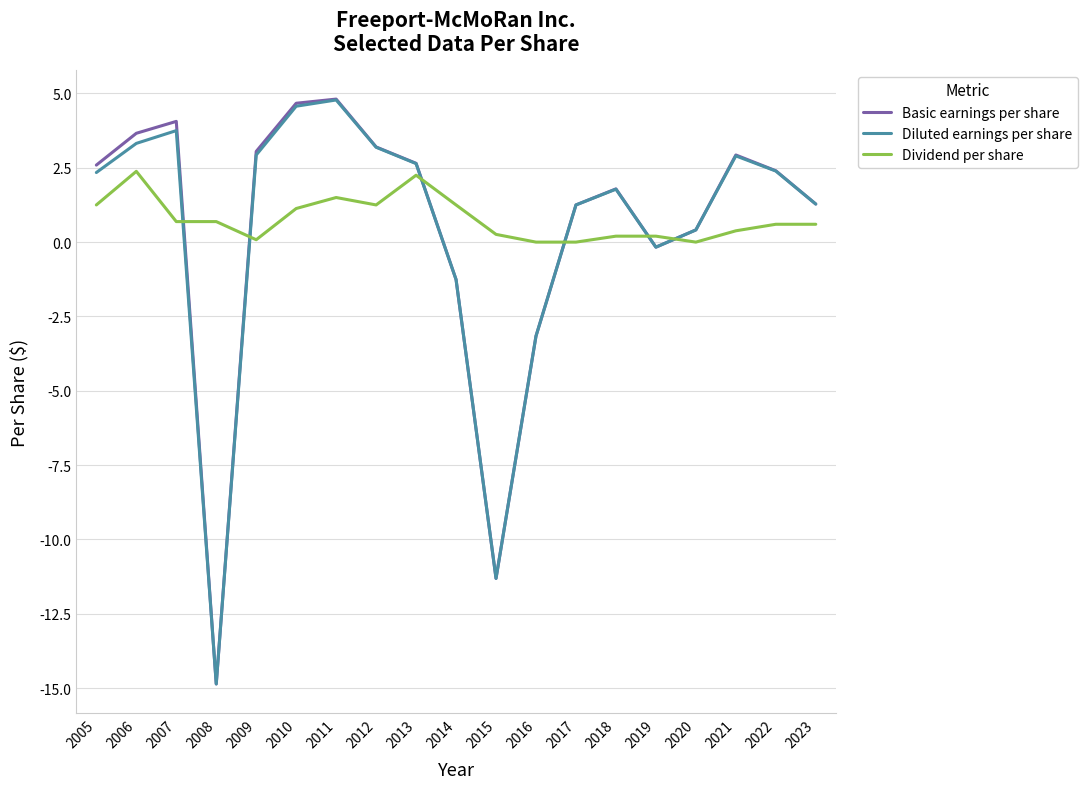

How many values in Diluted earnings per share are above zero?

14